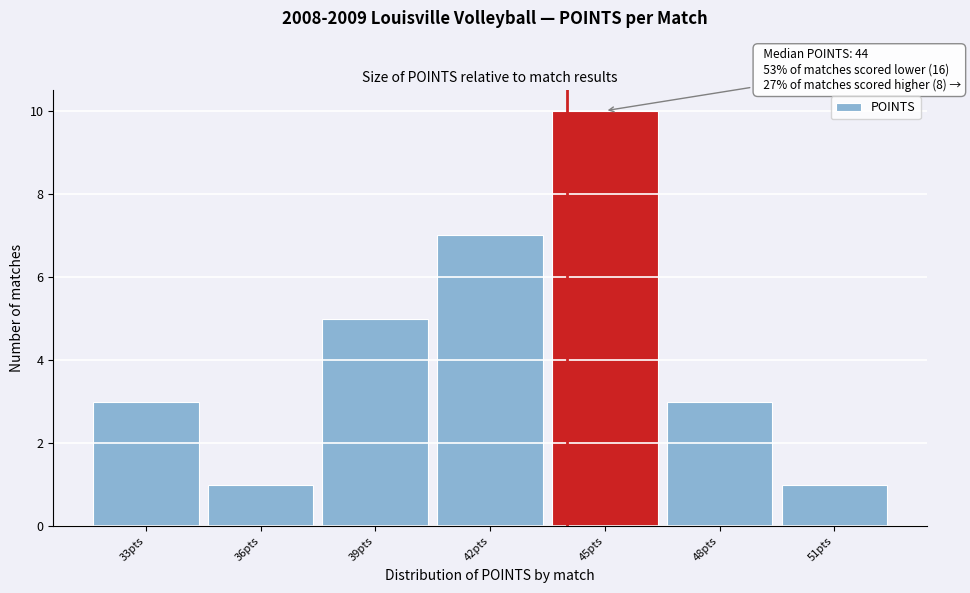

Over which range of the x-axis is the bar tallest?

43.5 to 46.5